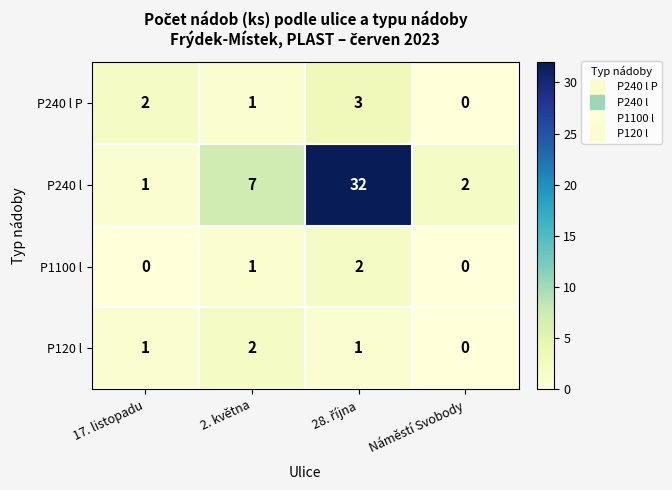

How many distinct data groups are displayed?

4